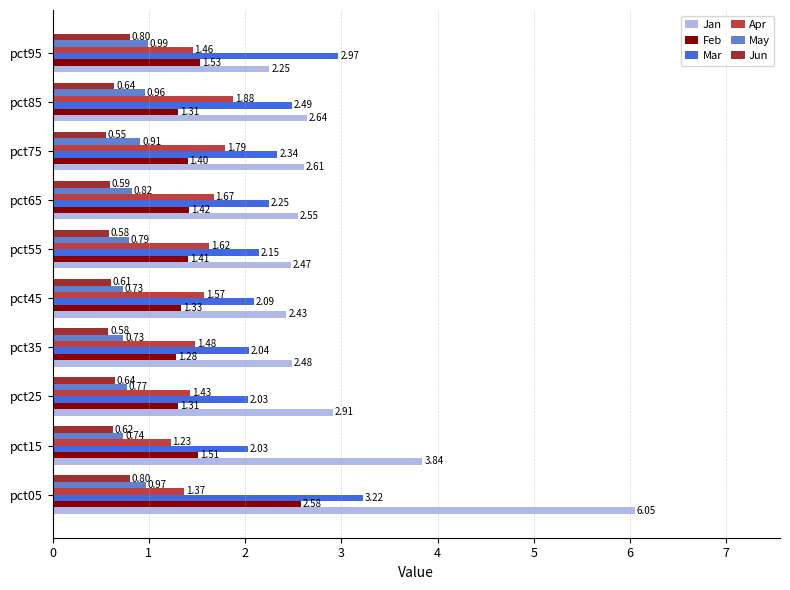

What is the greatest value displayed?

6.0